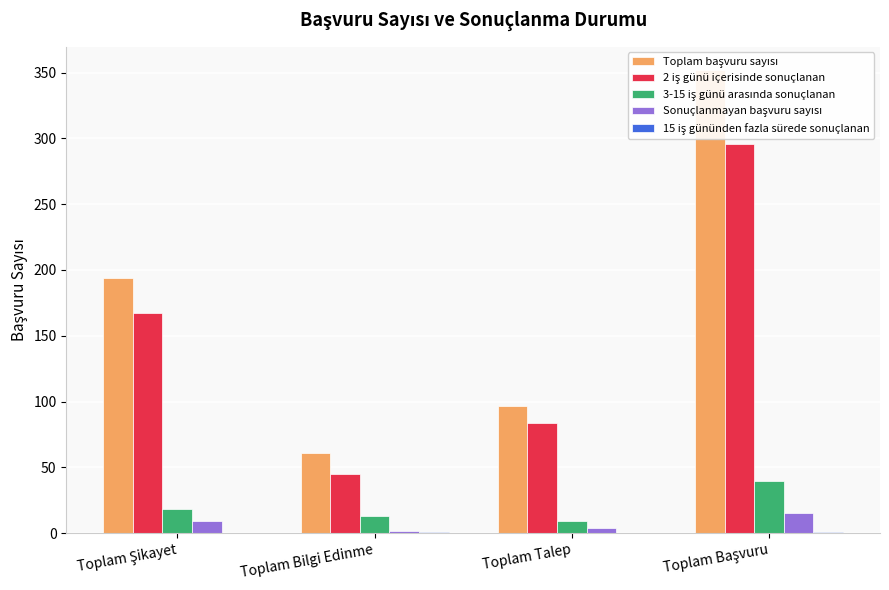

What is the lowest value of the Toplam başvuru sayısı series?

61